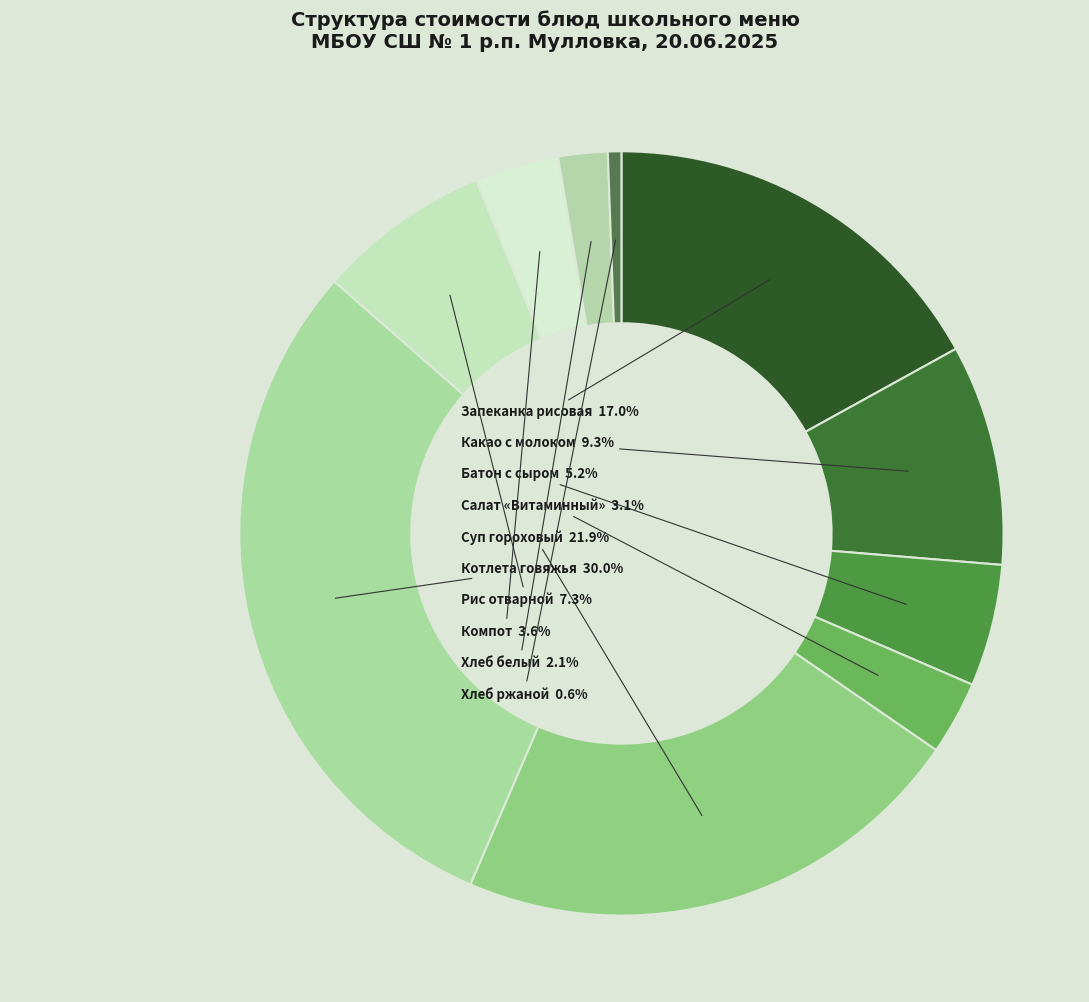

How many slices are in this pie chart?

10